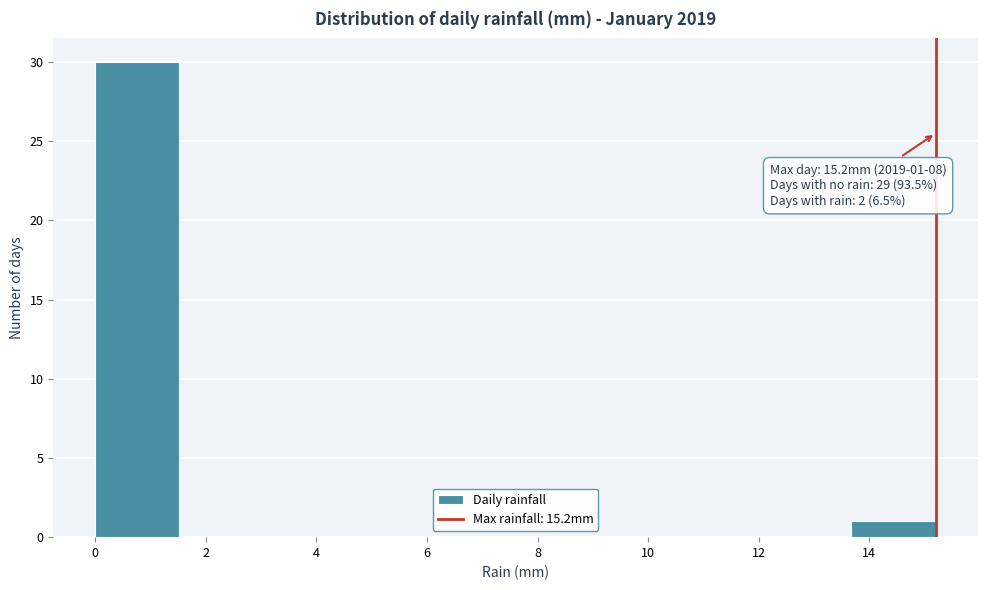

Which range on the x-axis has the tallest bar?

0.00 to 1.52